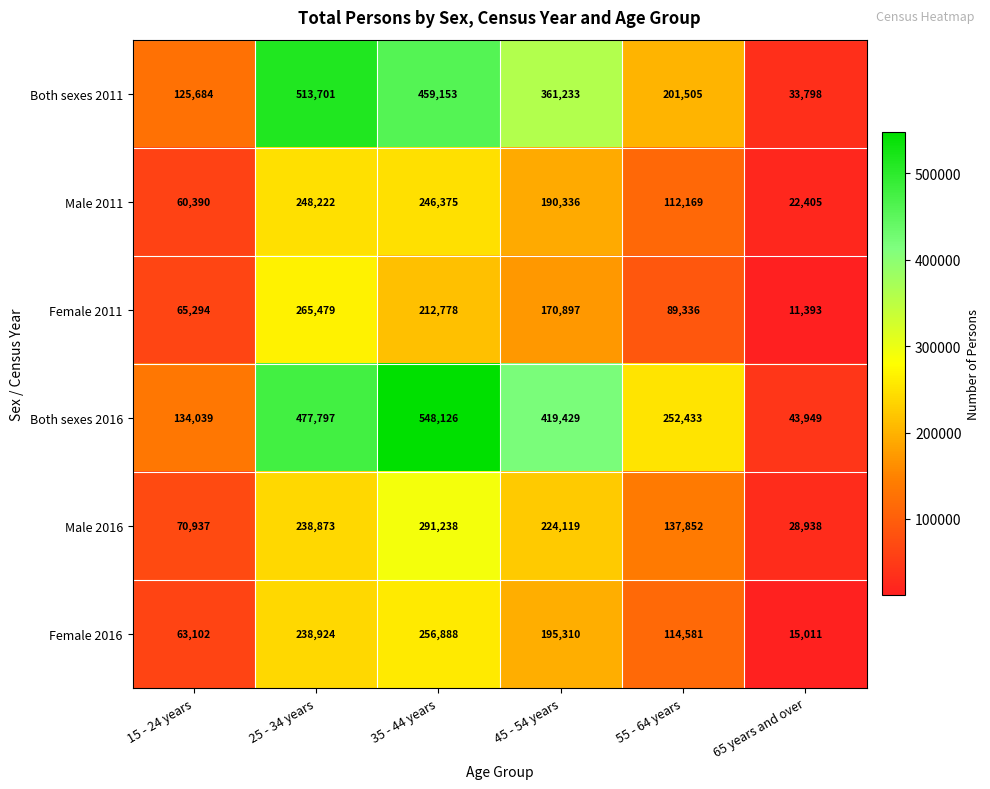

True or false: Female 2011 has a value of 156724 at 55 - 64 years.

False